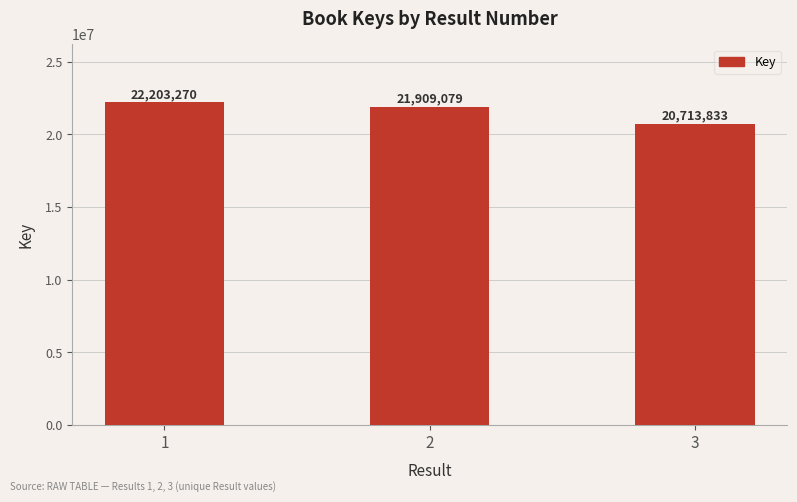

Read the value at 3, to the nearest 50.

20713850